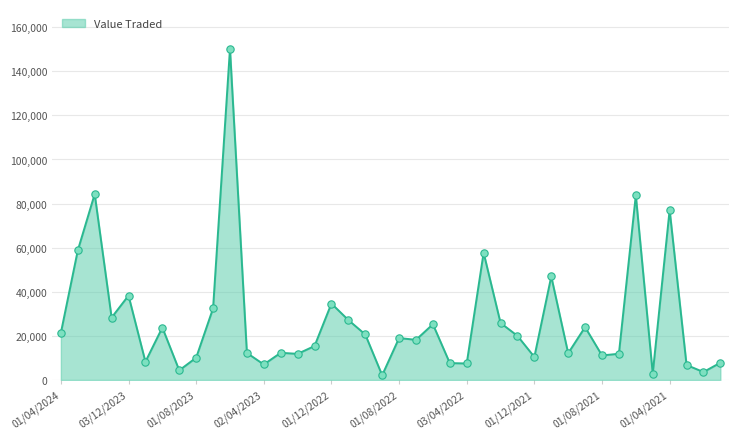

What is the greatest value displayed?

150232